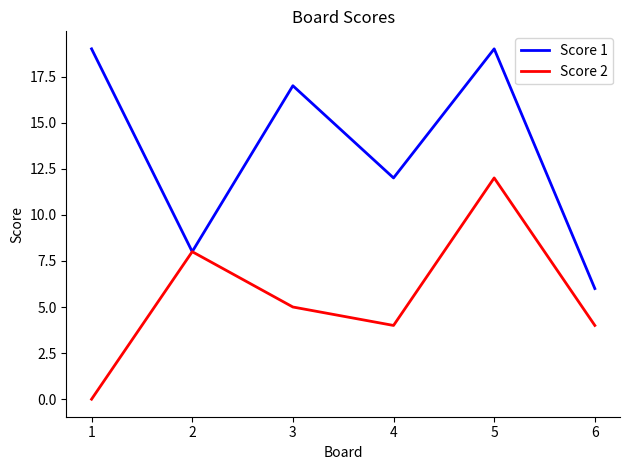

Is the value of Score 1 at 5 greater than the value of Score 2 at 2?

Yes